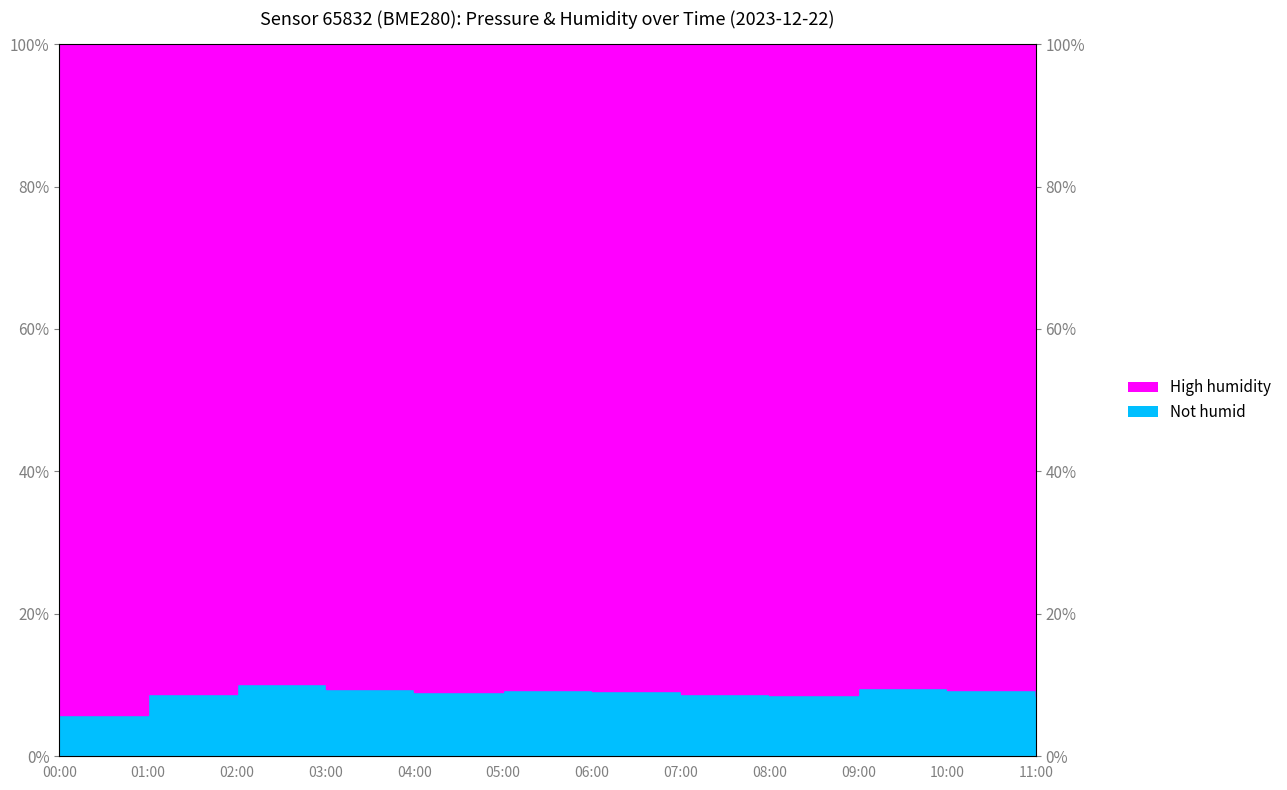

True or false: the data has more than 2 interior local peaks.

True